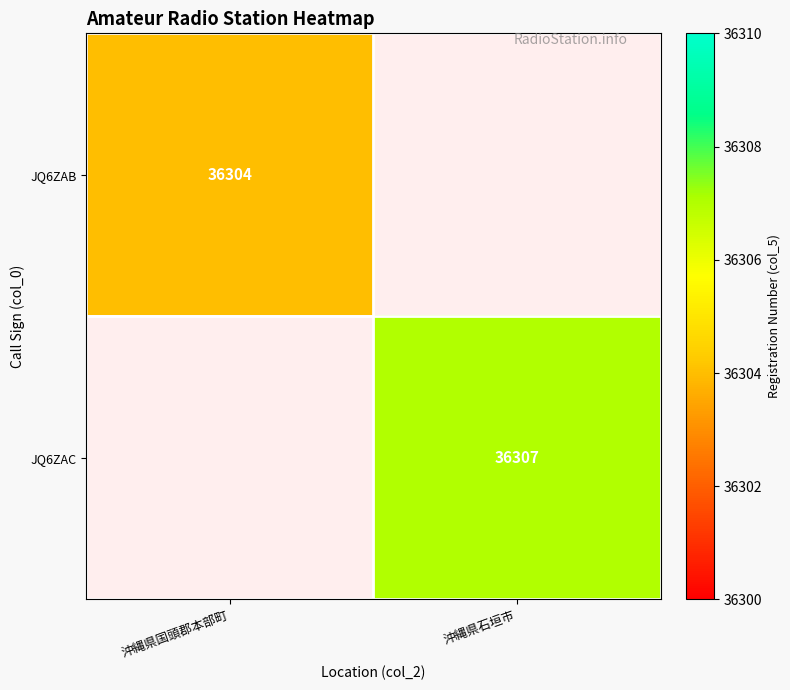

The value of JQ6ZAC at 沖縄県石垣市 is 51009. True or false?

False